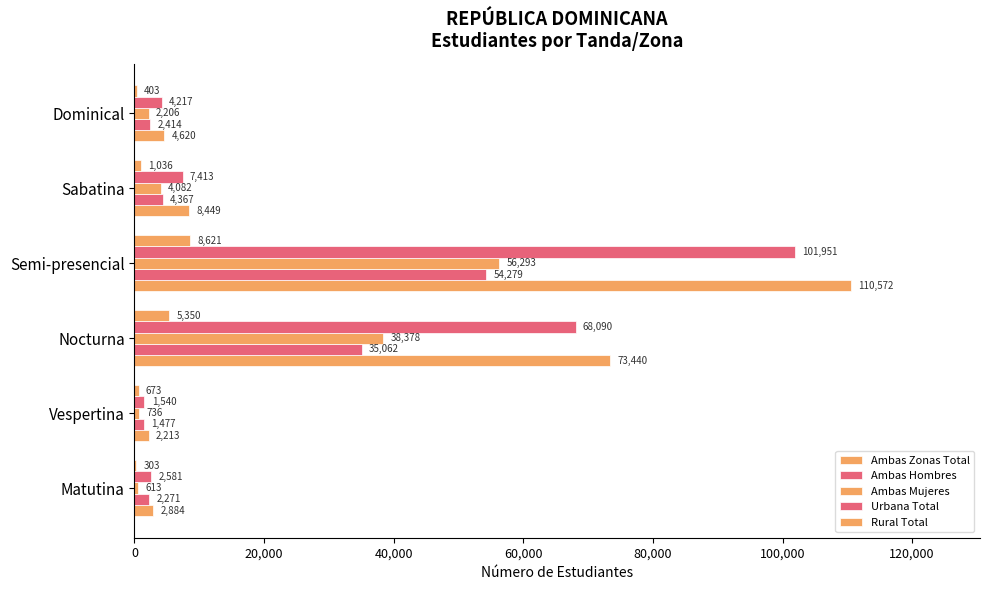

How many data points does each series have?

6